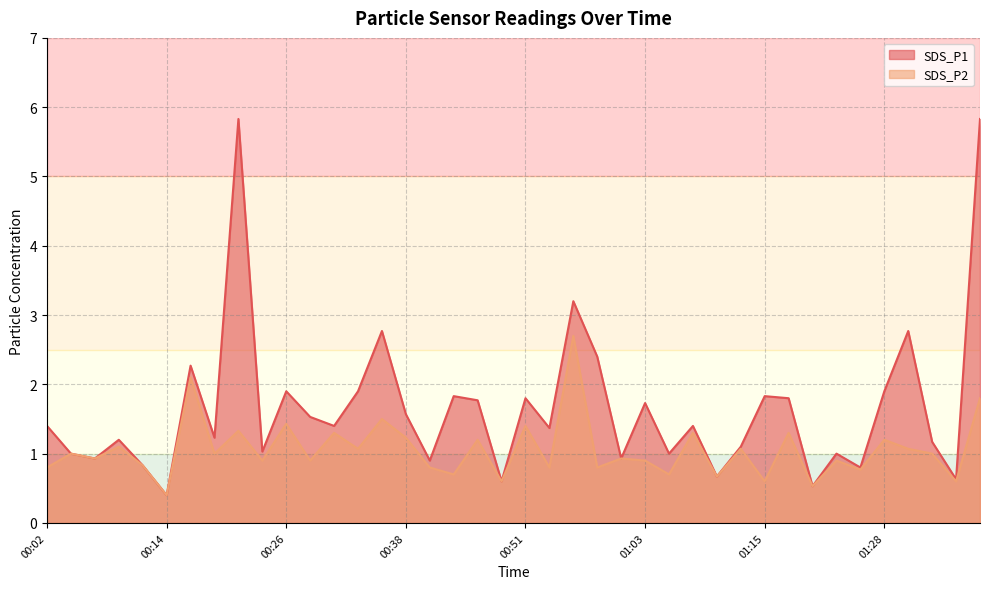

List the labels in order of SDS_P1 value, smallest first.

00:14, 01:20, 00:48, 01:35, 01:10, 01:26, 00:12, 00:41, 00:07, 01:00, 00:04, 01:05, 01:23, 00:24, 01:13, 01:33, 00:09, 00:19, 00:53, 00:02, 00:31, 01:08, 00:29, 00:38, 01:03, 00:46, 00:51, 01:18, 00:43, 01:15, 00:26, 00:33, 01:28, 00:16, 00:58, 00:36, 01:30, 00:55, 00:21, 01:39